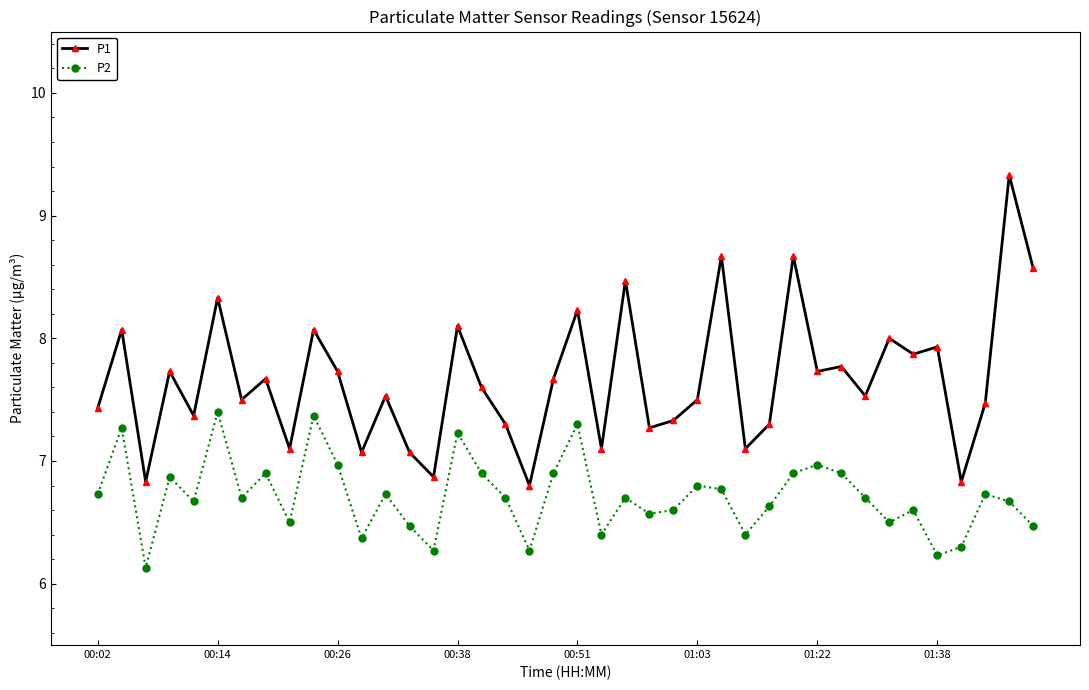

What is the difference between the maximum and minimum values in the P2 series?

1.3